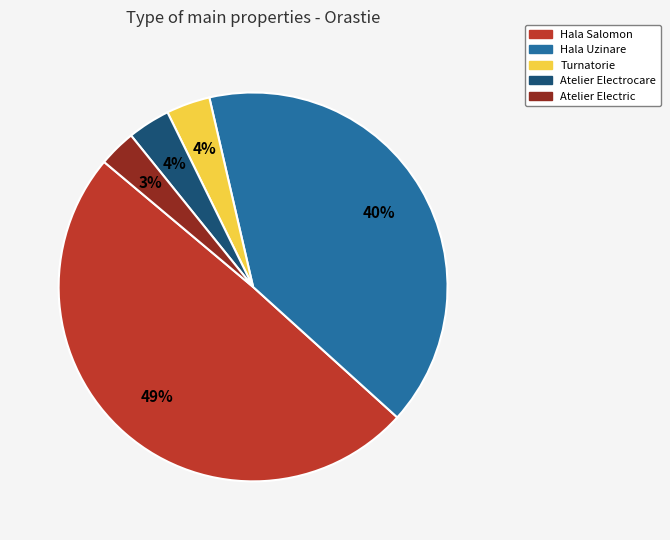

Which has a higher value, Hala Salomon or Atelier Electric?

Hala Salomon